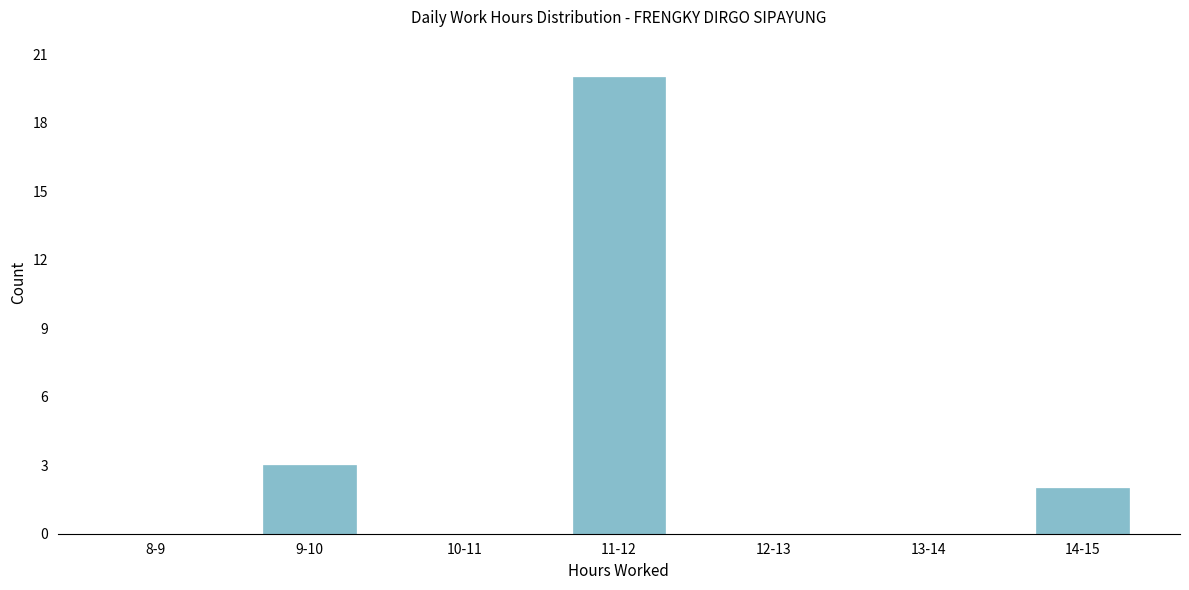

Reading left to right, list all the values displayed in this chart.

8-9=0	9-10=3	10-11=0	11-12=20	12-13=0	13-14=0	14-15=2